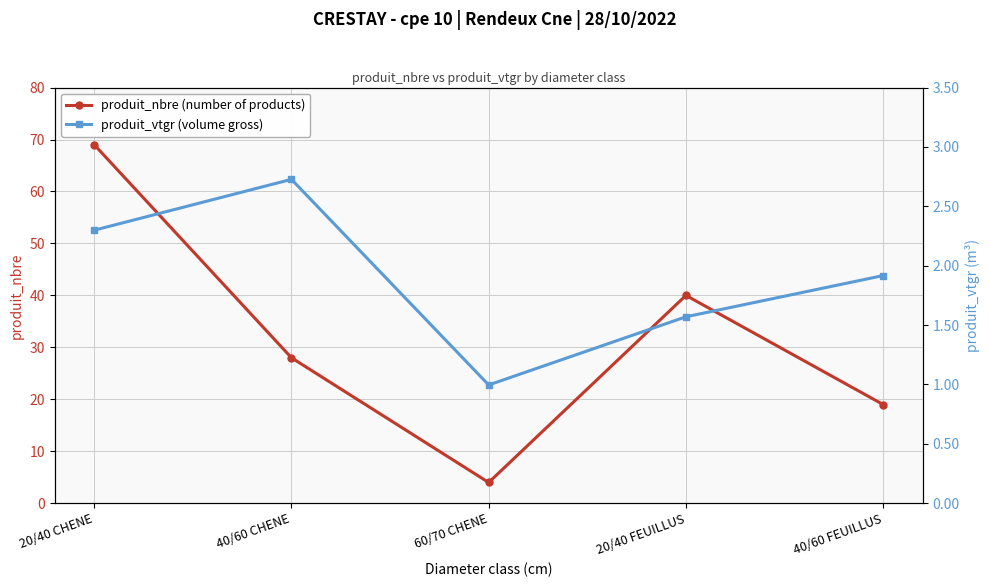

Between 40/60 CHENE and 40/60 FEUILLUS, which series saw the biggest shift?

produit_nbre (number of products)